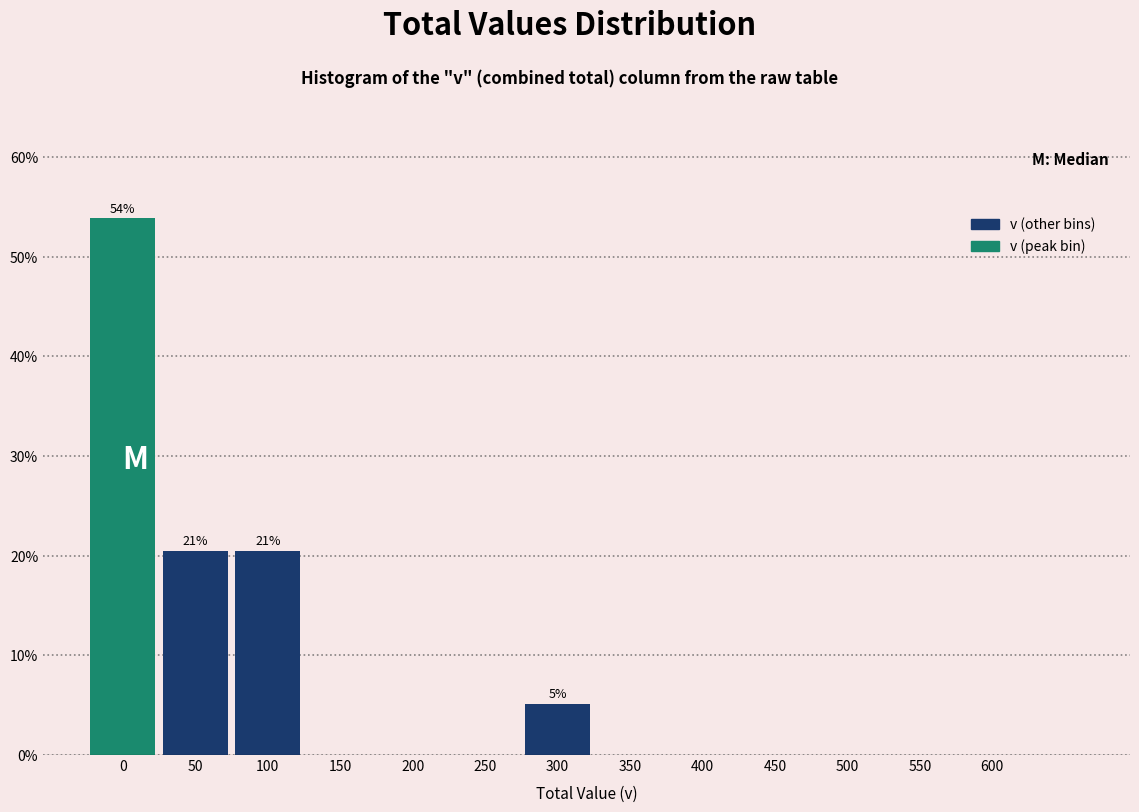

Reading left to right, list all the values displayed in this chart.

0=53.8	50=20.5	100=20.5	150=0.0	200=0.0	250=0.0	300=5.1	350=0.0	400=0.0	450=0.0	500=0.0	550=0.0	600=0.0